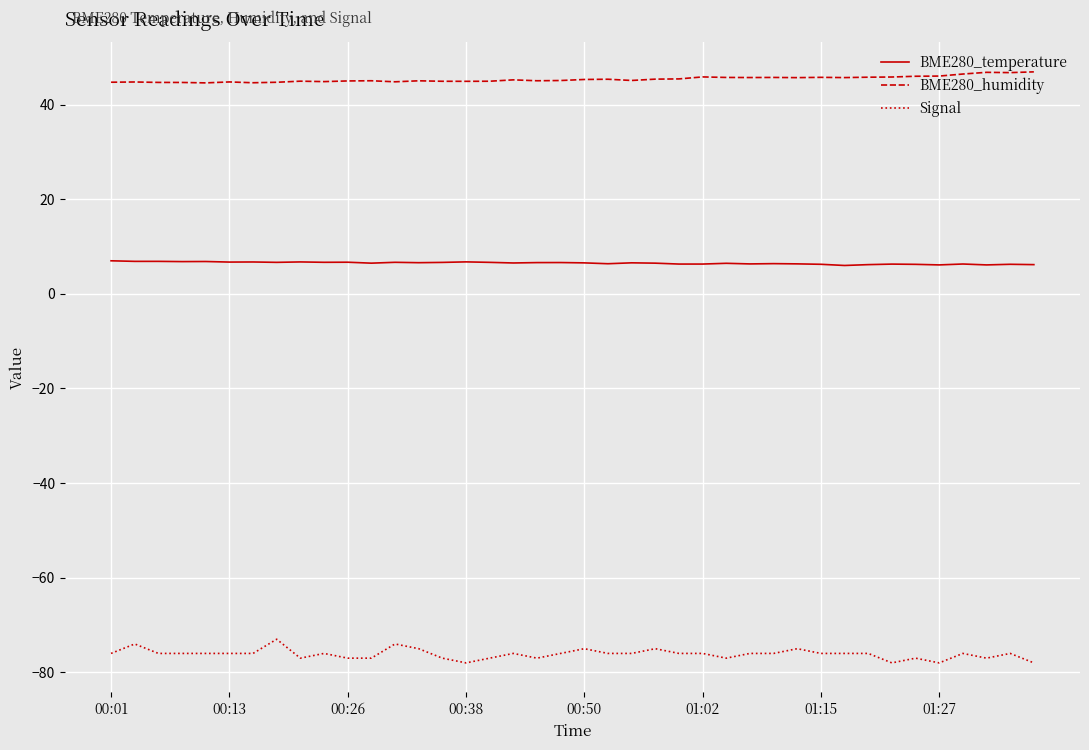

Rank the series by their maximum value, from highest to lowest.

BME280_humidity, BME280_temperature, Signal